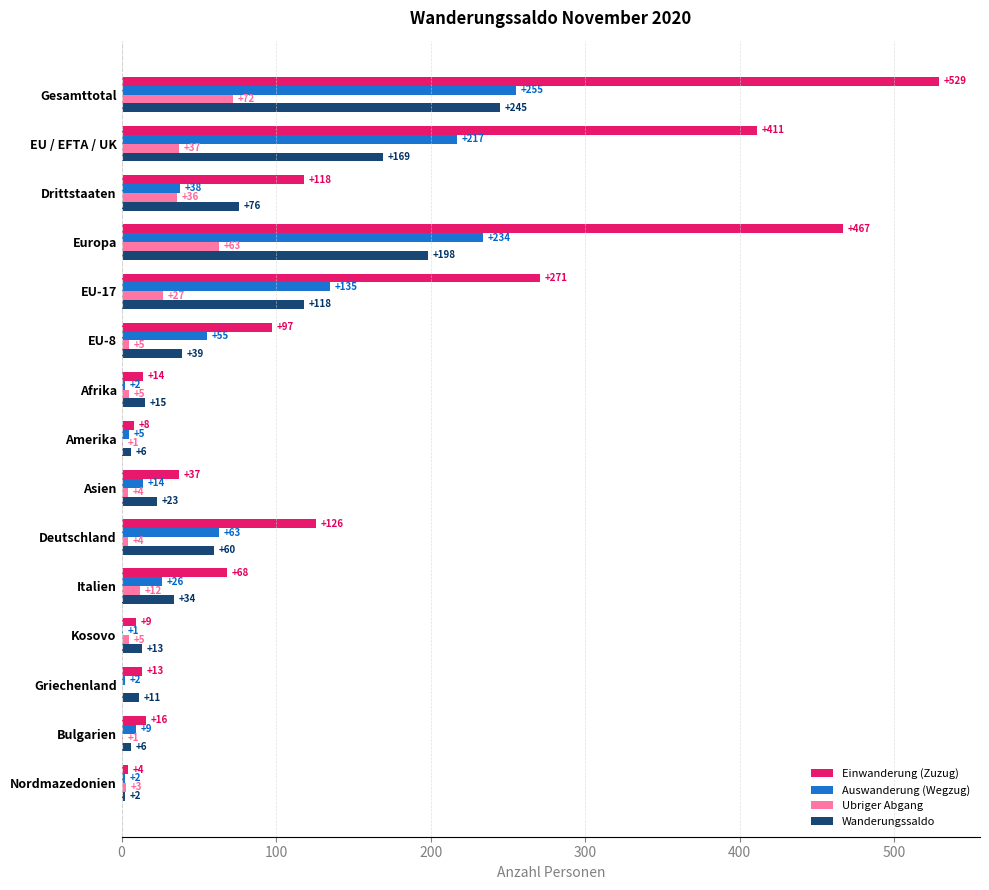

The value of Ubriger Abgang at Gesamttotal is 30. True or false?

False